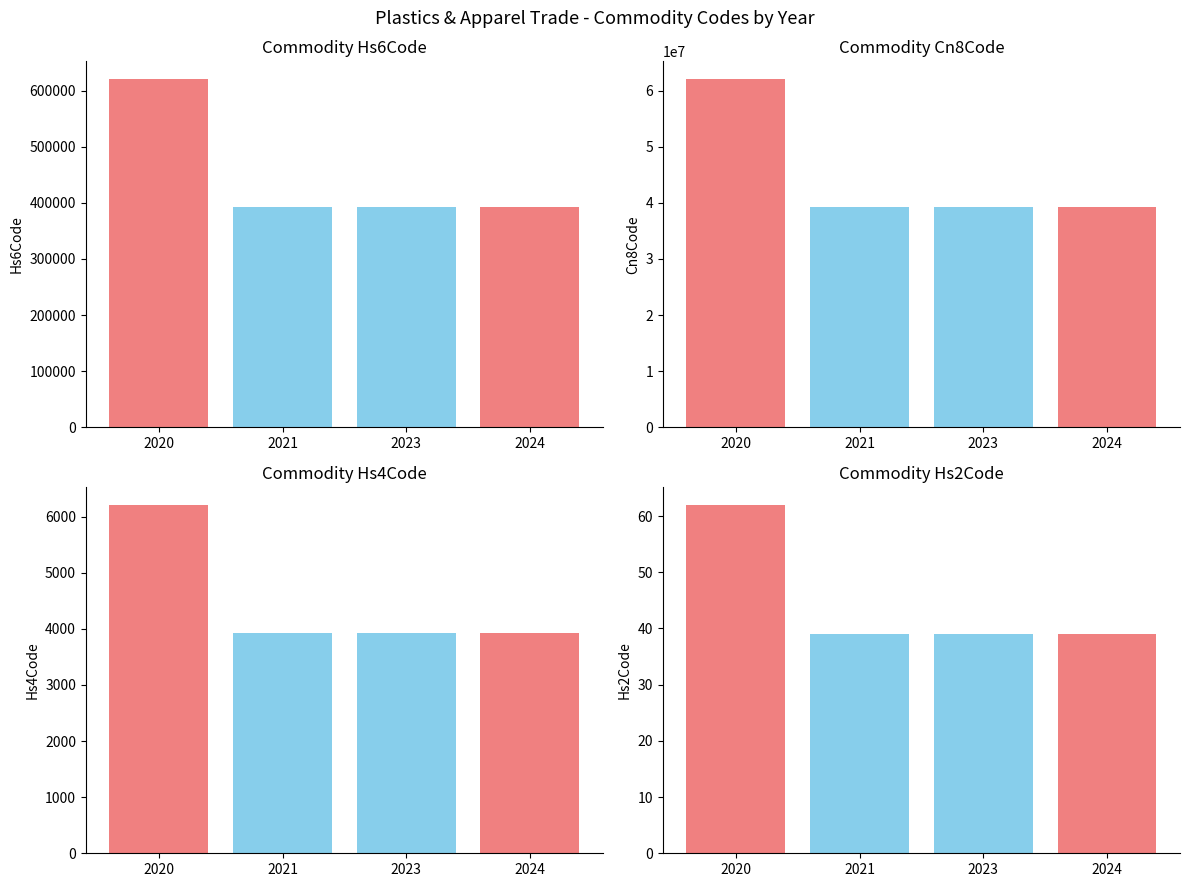

Rank the series at 2023 from highest to lowest value.

Commodity_Cn8Code, Commodity_Hs6Code, Commodity_Hs4Code, Commodity_Hs2Code